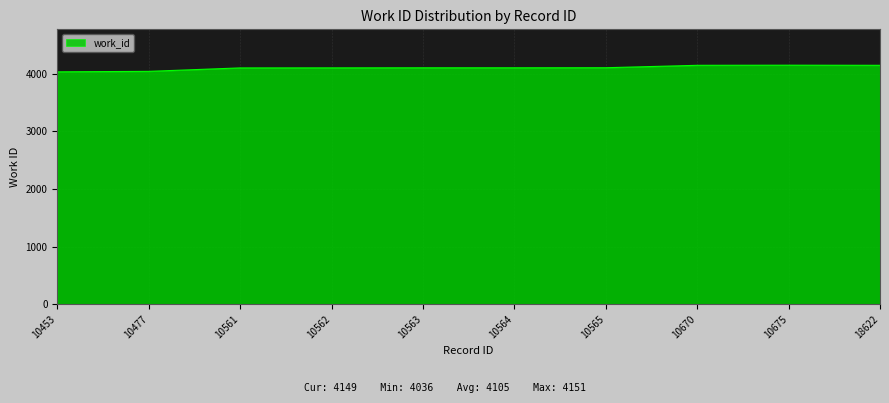

What is the smallest value displayed?

4036